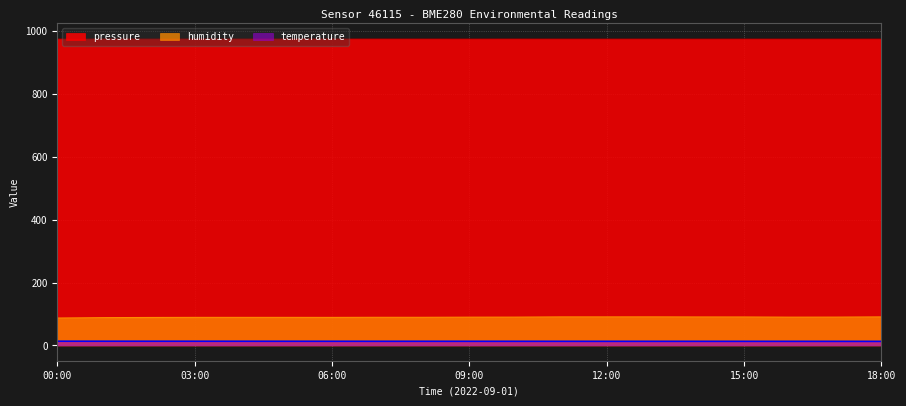

Reading right to left, list all the values displayed in this chart.

pressure: 18:00=975.6	17:00=975.7	16:00=975.6	15:00=975.6	14:00=975.6	13:00=975.7	12:00=975.6	11:00=975.6	10:00=975.7	09:00=975.7	08:00=975.7	07:00=975.8	06:00=975.7	05:00=975.7	04:00=975.7	03:00=975.7	02:00=975.6	01:00=975.7	00:00=975.7
humidity: 18:00=90.7	17:00=90.0	16:00=89.8	15:00=90.4	14:00=90.5	13:00=90.8	12:00=90.7	11:00=90.7	10:00=90.0	09:00=89.8	08:00=89.4	07:00=89.4	06:00=89.1	05:00=89.2	04:00=89.2	03:00=89.1	02:00=88.9	01:00=88.3	00:00=87.1
temperature: 18:00=12.8	17:00=12.9	16:00=12.9	15:00=13.0	14:00=13.0	13:00=13.0	12:00=13.0	11:00=13.0	10:00=13.1	09:00=13.1	08:00=13.1	07:00=13.1	06:00=13.1	05:00=13.2	04:00=13.2	03:00=13.2	02:00=13.3	01:00=13.3	00:00=13.4